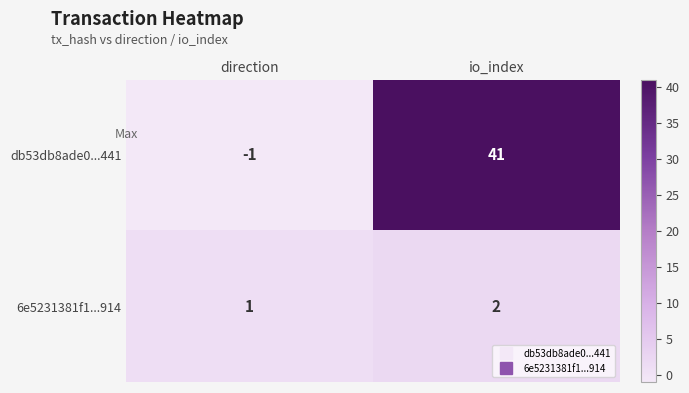

True or false: db53db8ade0...441 has a value of 41 at io_index.

True